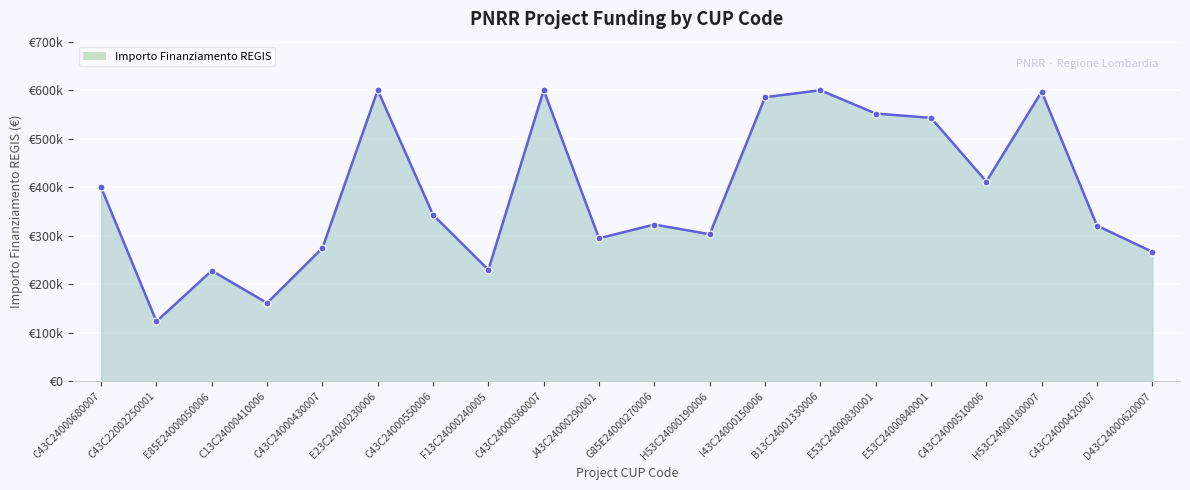

Does the chart display data point markers on the line(s)?

Yes